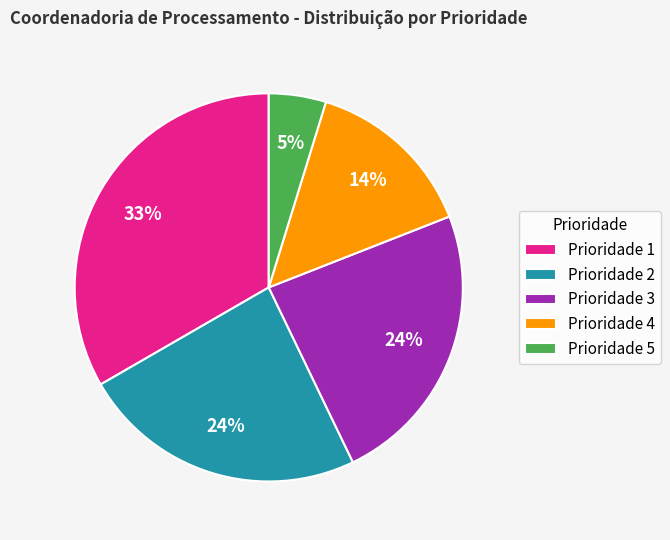

What percentage is the Prioridade 5 slice, to the nearest percent?

5%